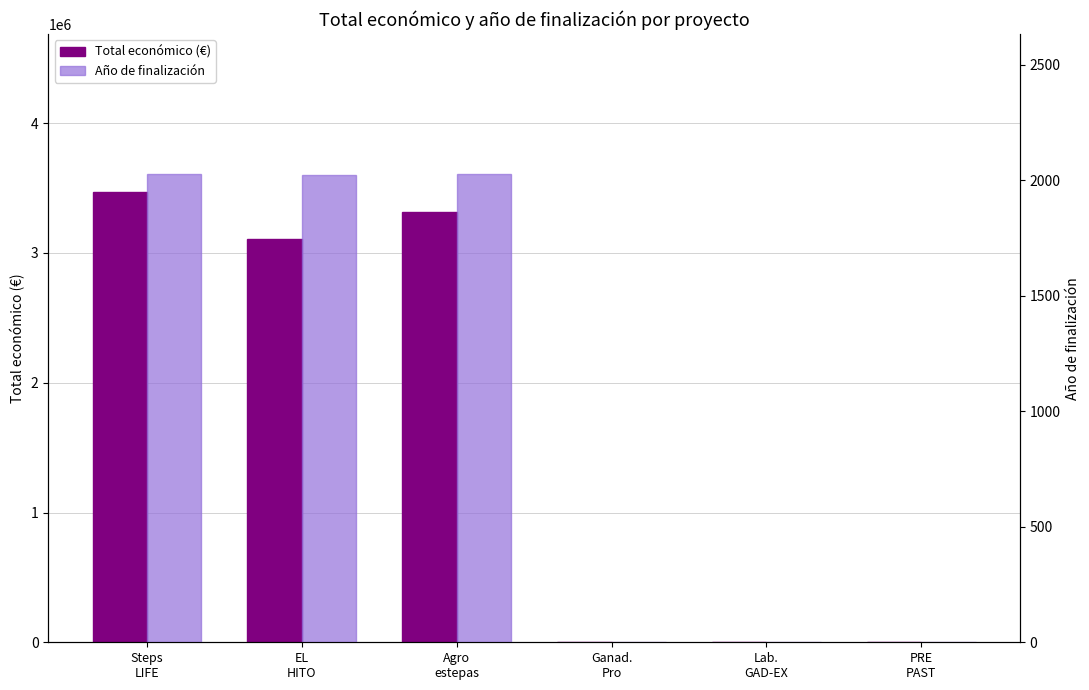

Does the chart contain stacked bars?

No